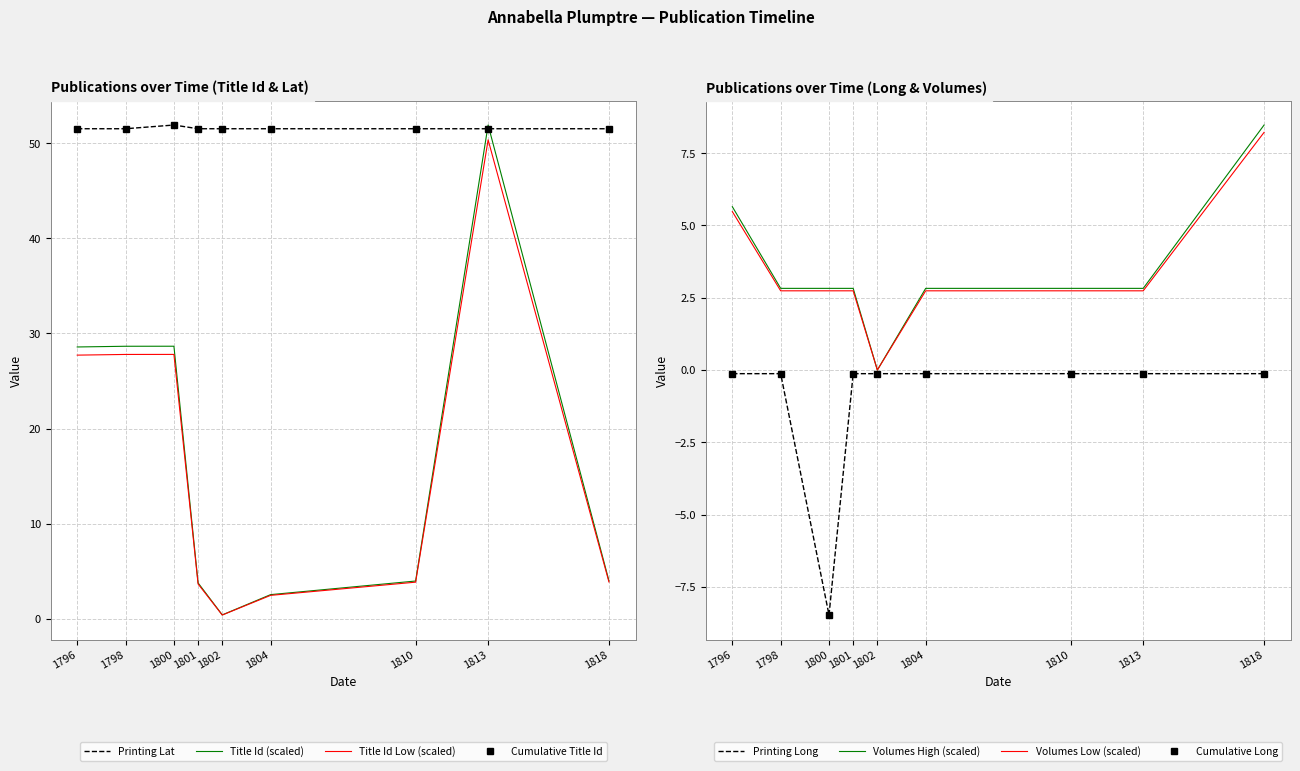

How many lines are shown in the chart?

4